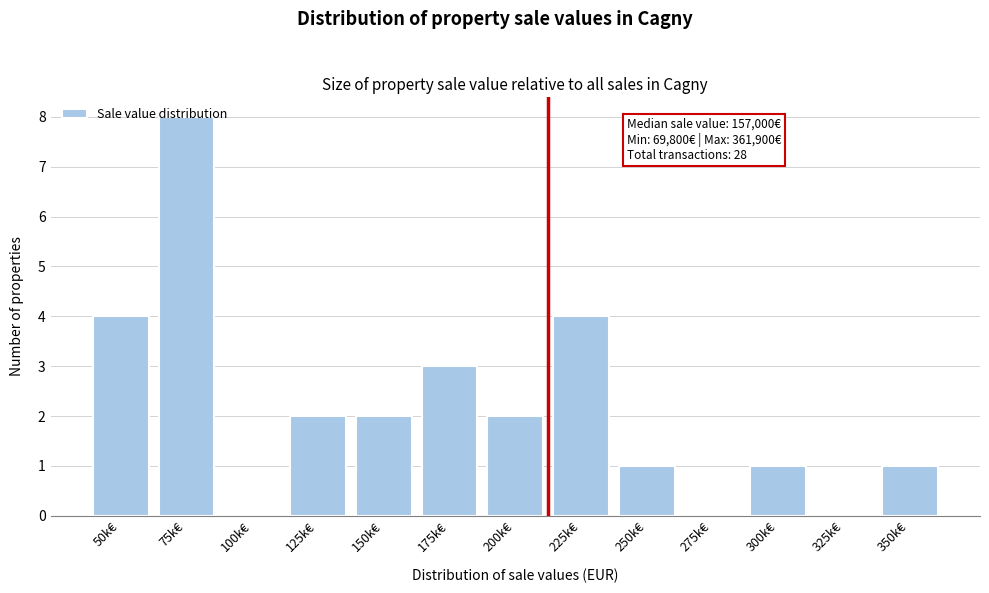

Between 300k€ and 225k€, which is larger?

225k€